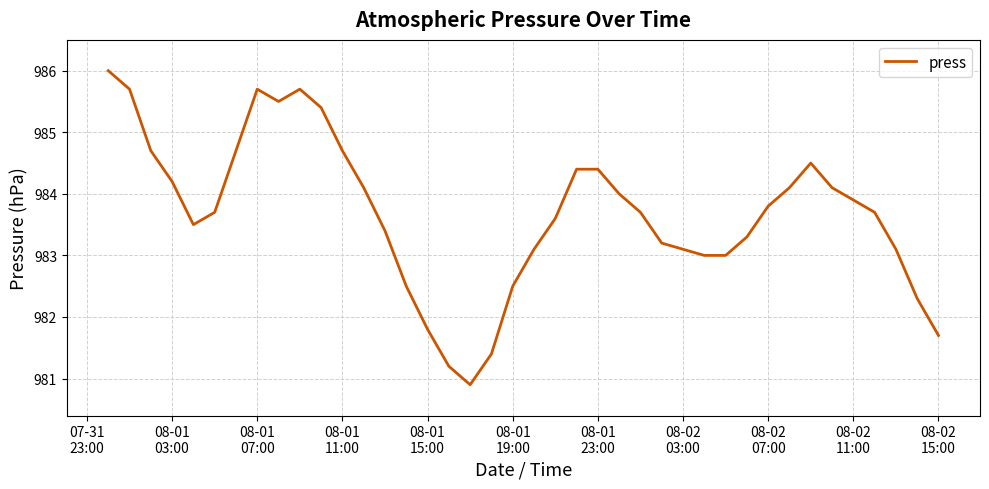

What is the average value?

983.7